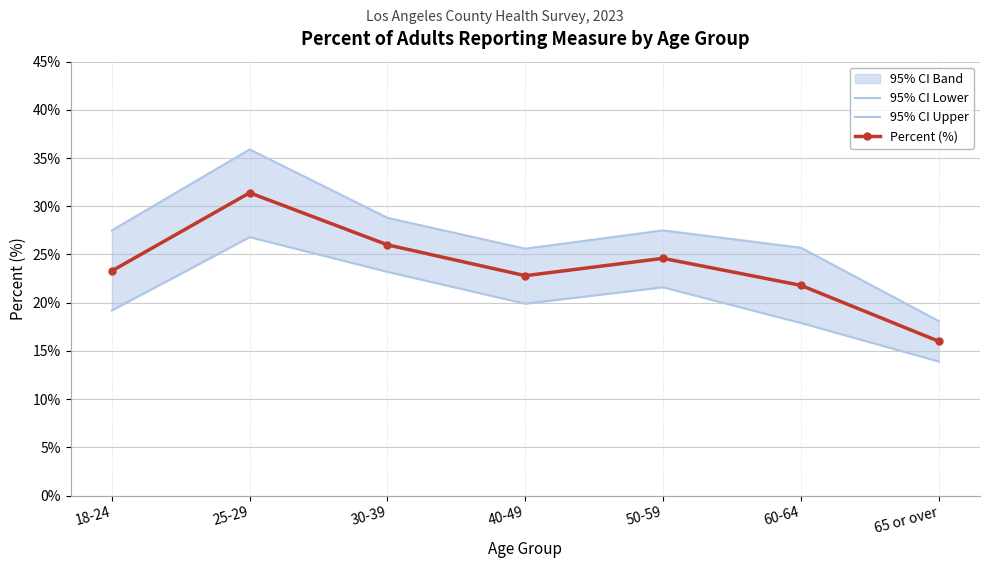

The 95% CI Lower series shows 11.1 at 30-39. True or false?

False